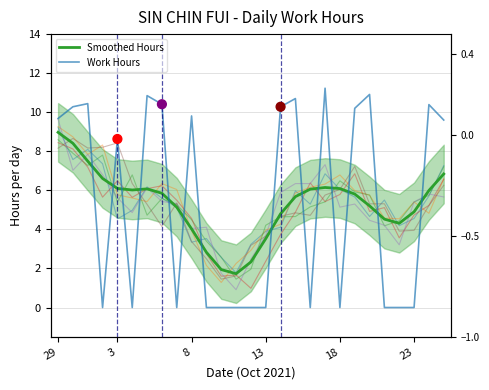

What are all the series names shown in the legend?

Smoothed Hours, Work Hours